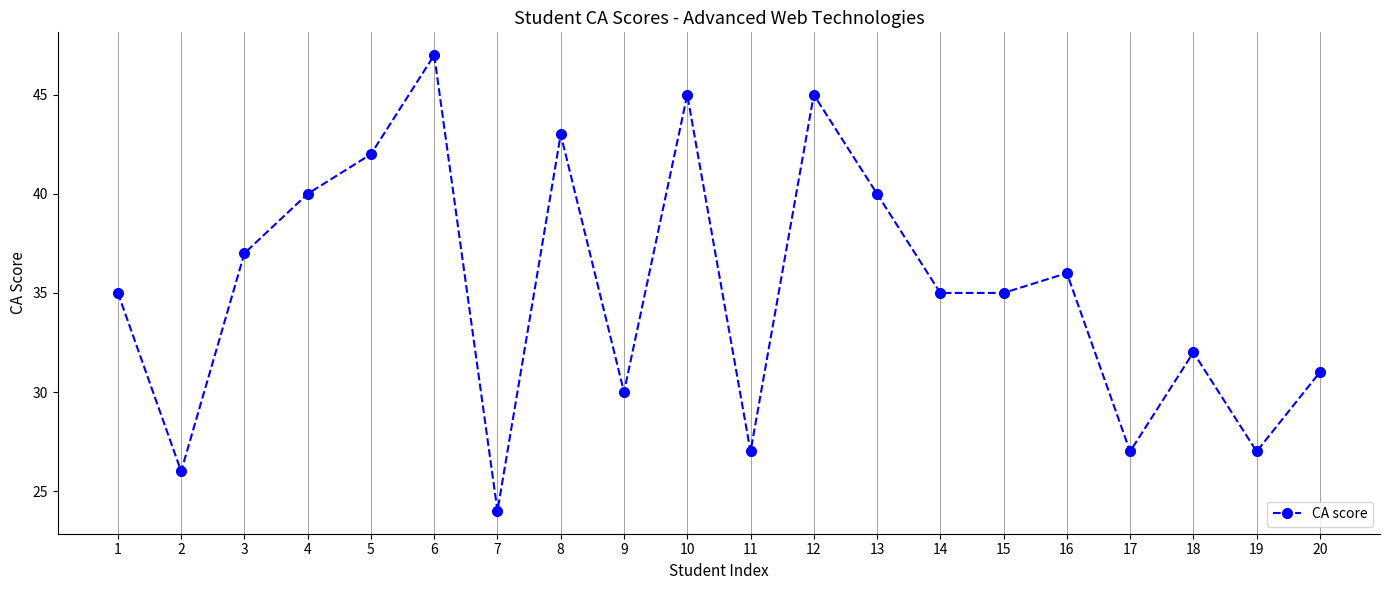

What is the sum of the values at 18 and 6?

79